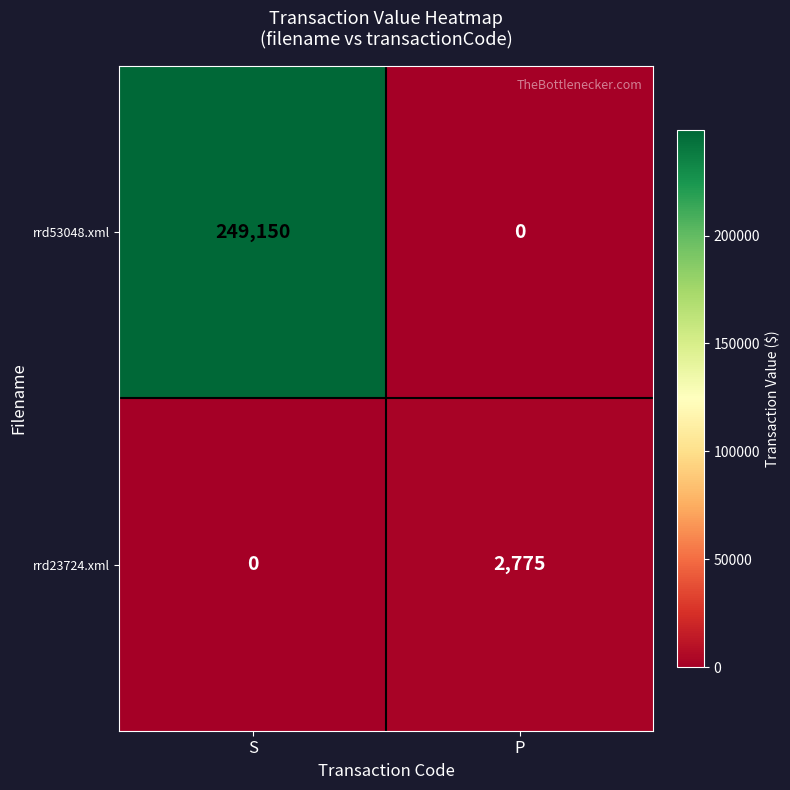

What is the greatest value displayed?

249150